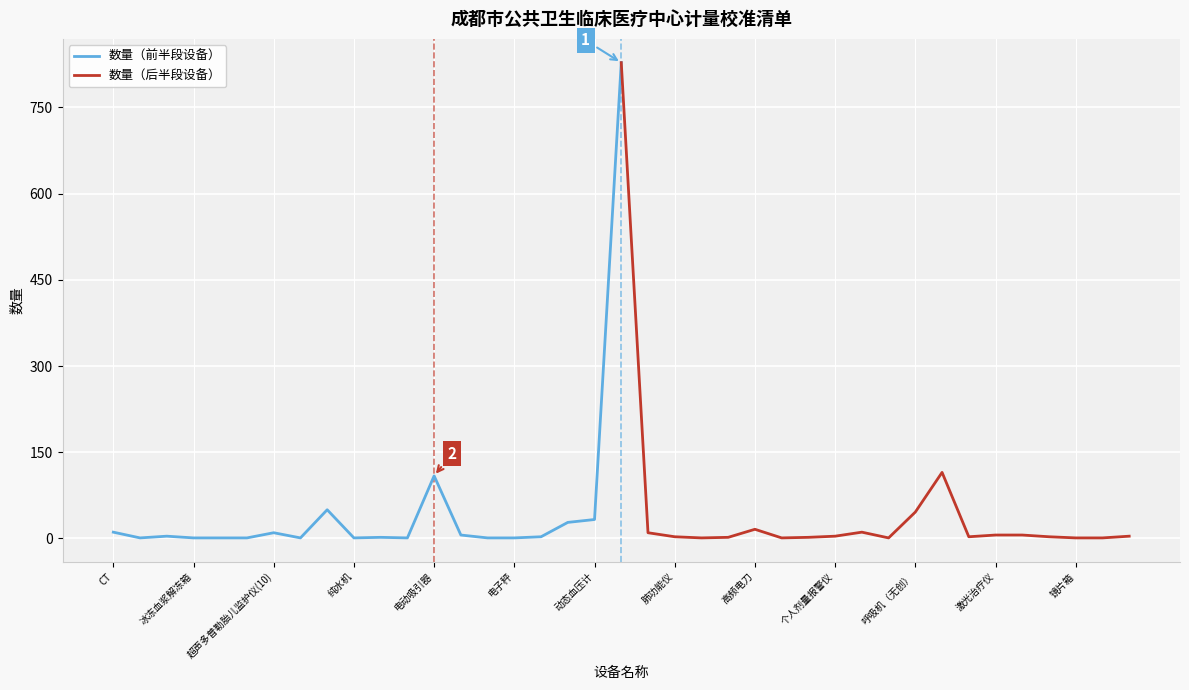

How many distinct data groups are displayed?

2